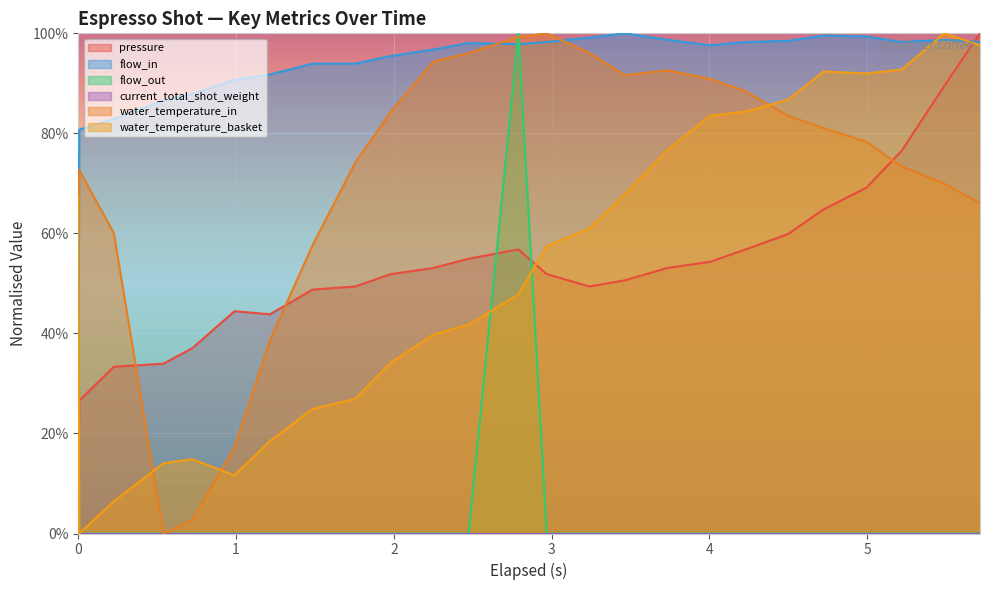

Which series has the largest total across all categories?

flow_in